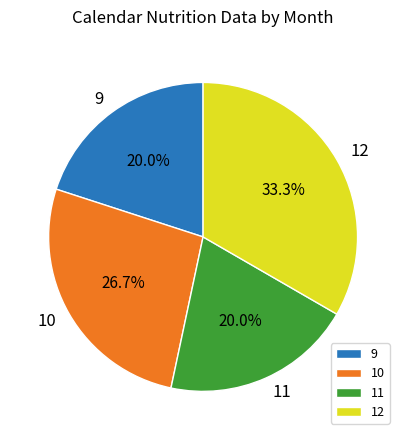

Which category has the biggest portion of the pie?

12